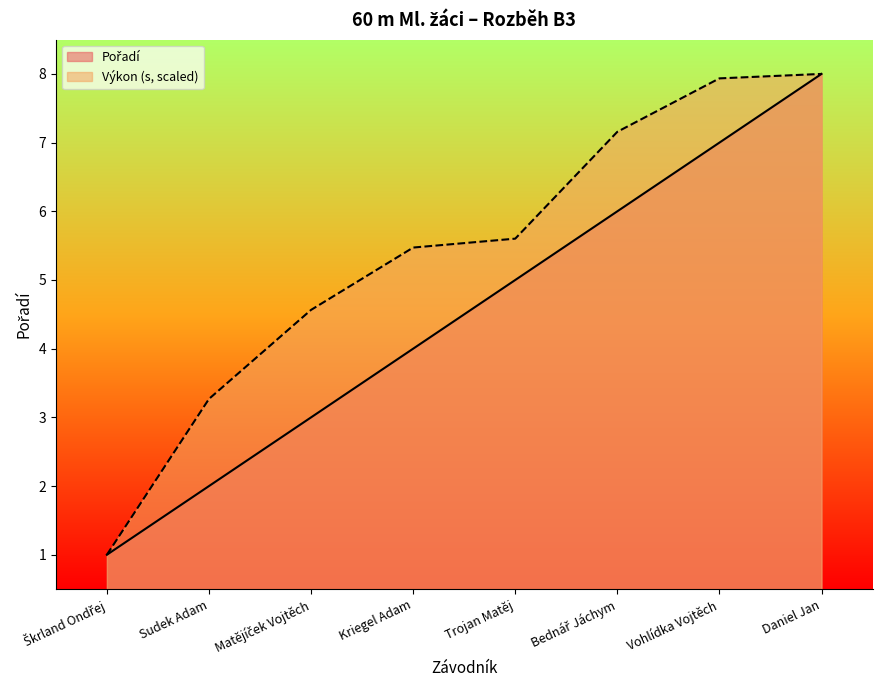

The value of Pořadí at Kriegel Adam is 4.0. True or false?

True